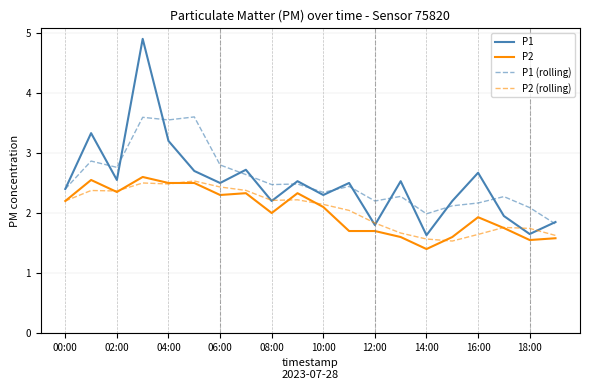

What is the minimum value shown in the chart?

1.4